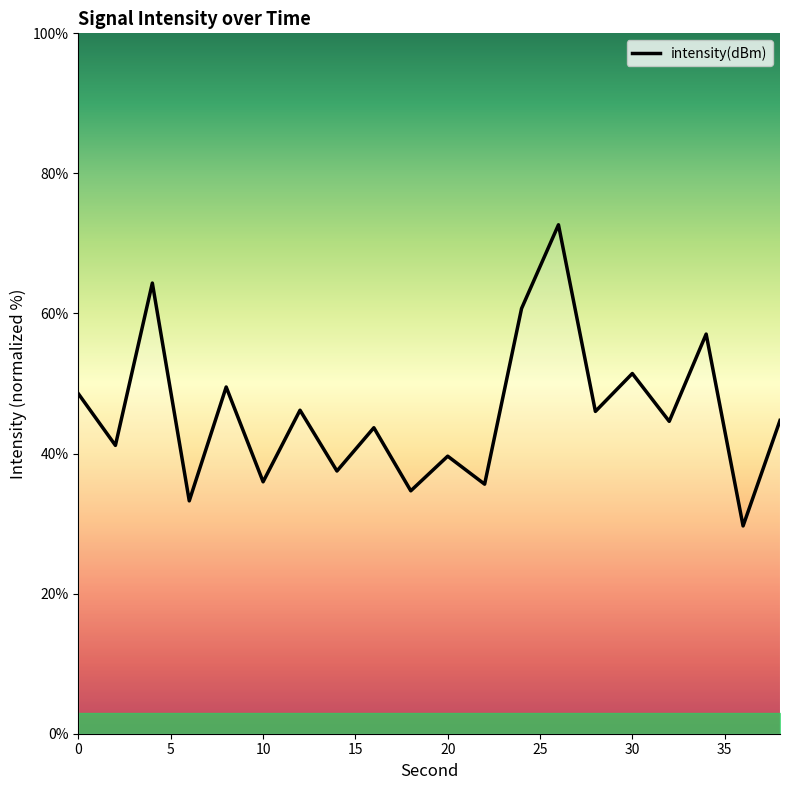

How many distinct data groups are displayed?

1